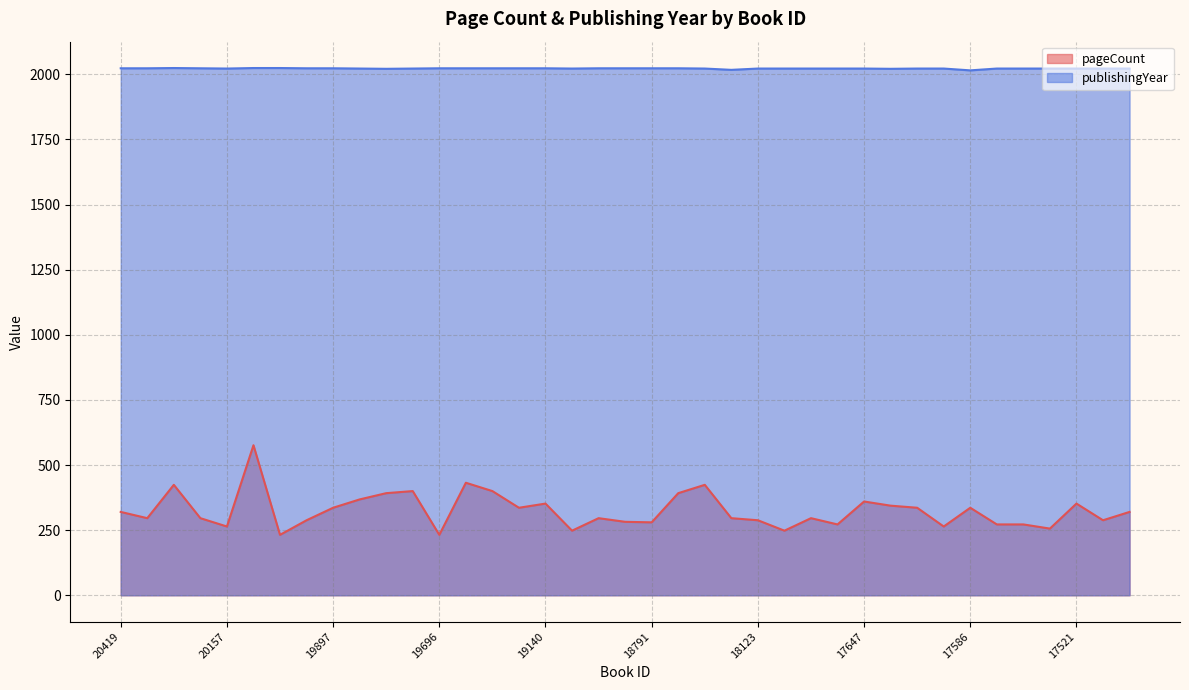

What is the maximum value for publishingYear?

2024